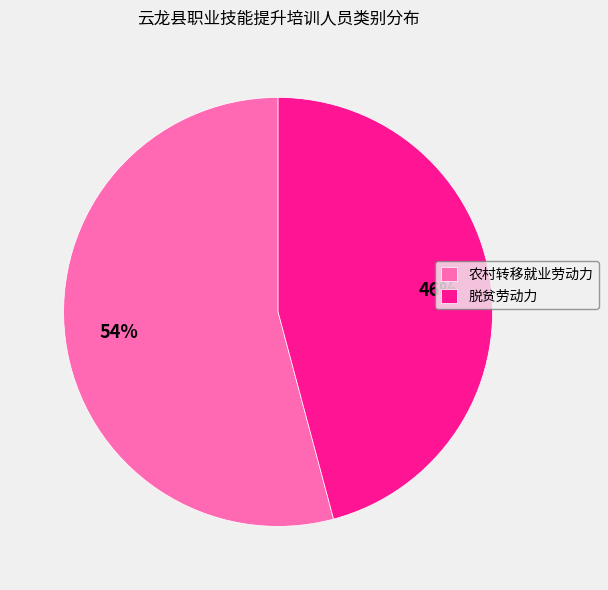

Which slice is the largest?

农村转移就业劳动力